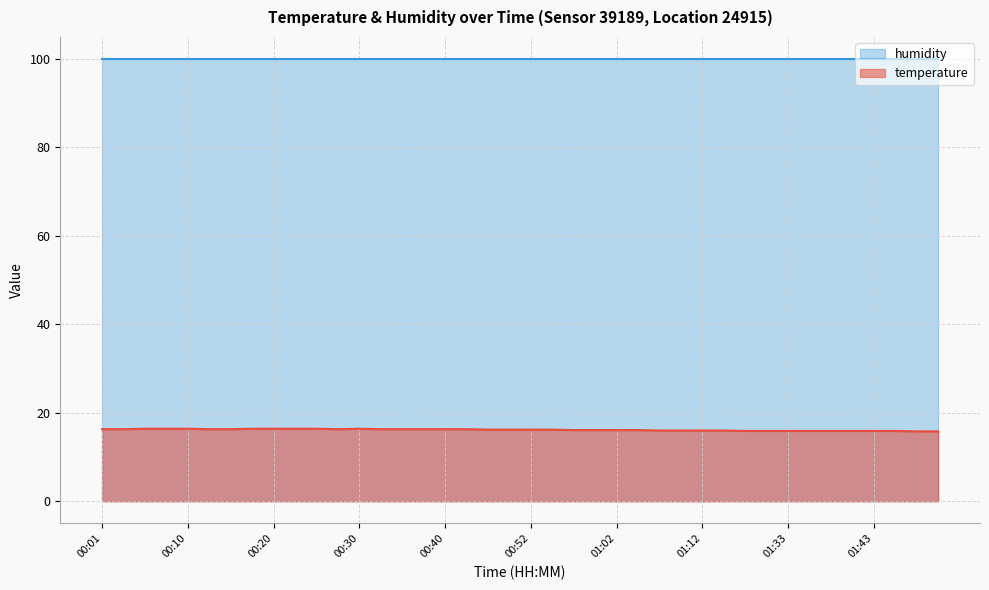

What is the smallest value displayed?

15.8